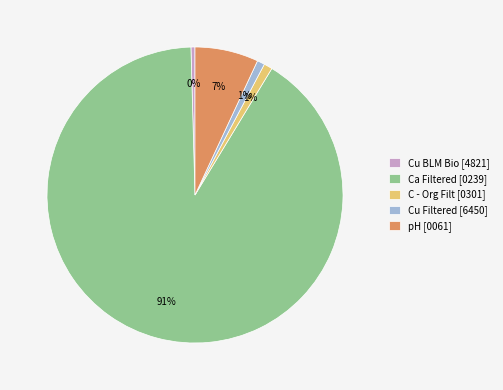

How many segments does this pie chart have?

5